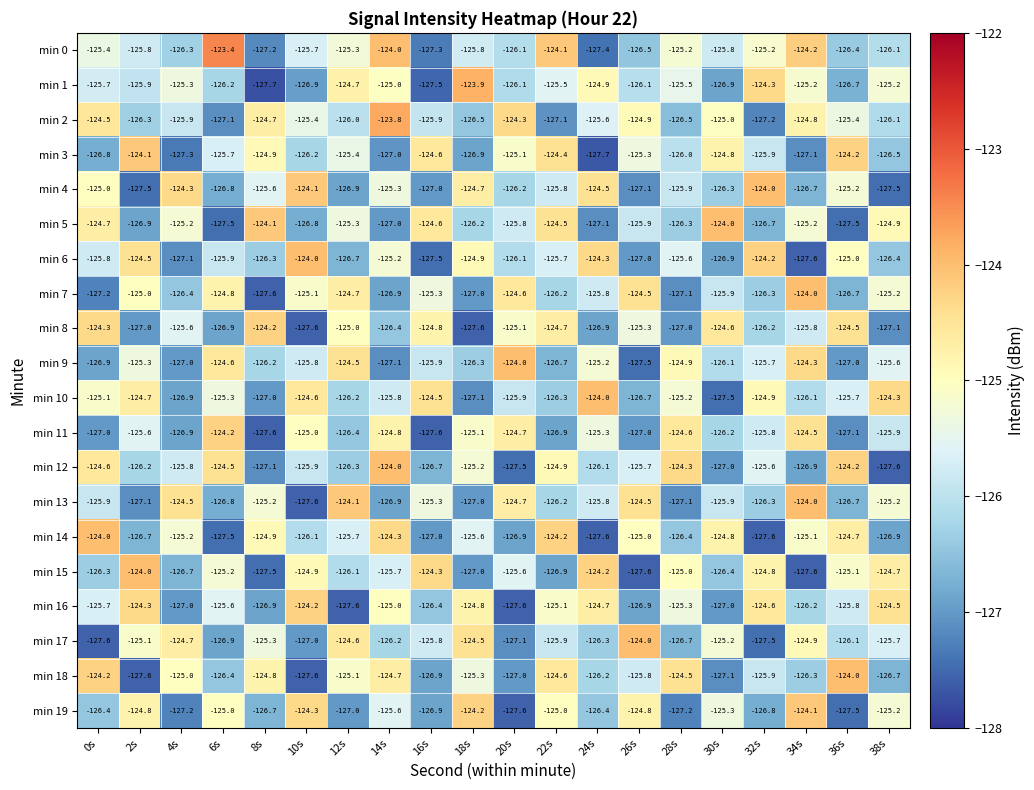

Is it true that min 12 equals -38.9 at 16s?

False